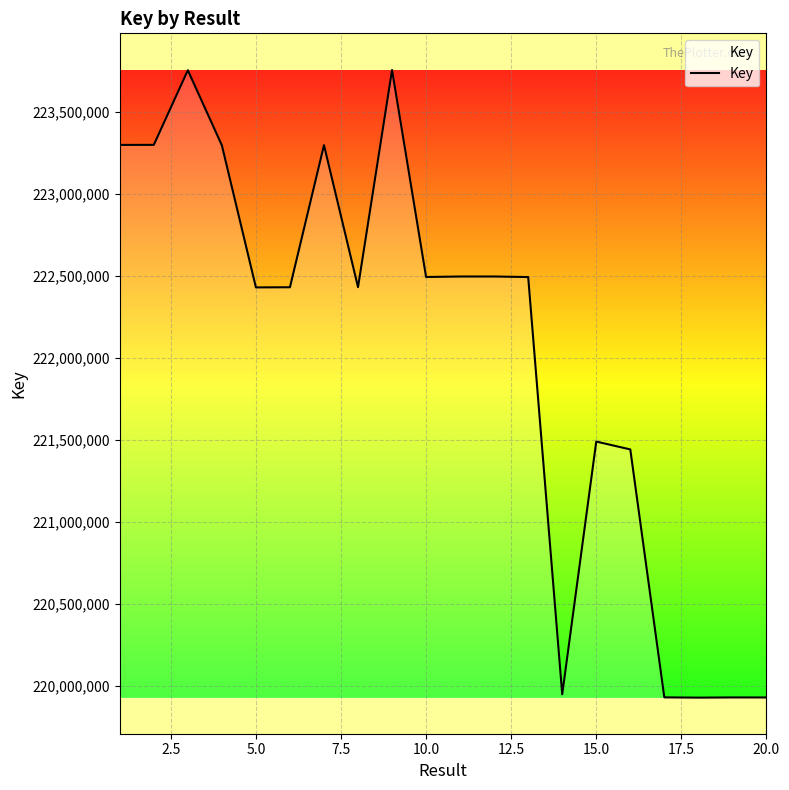

What is the greatest value displayed?

223753836